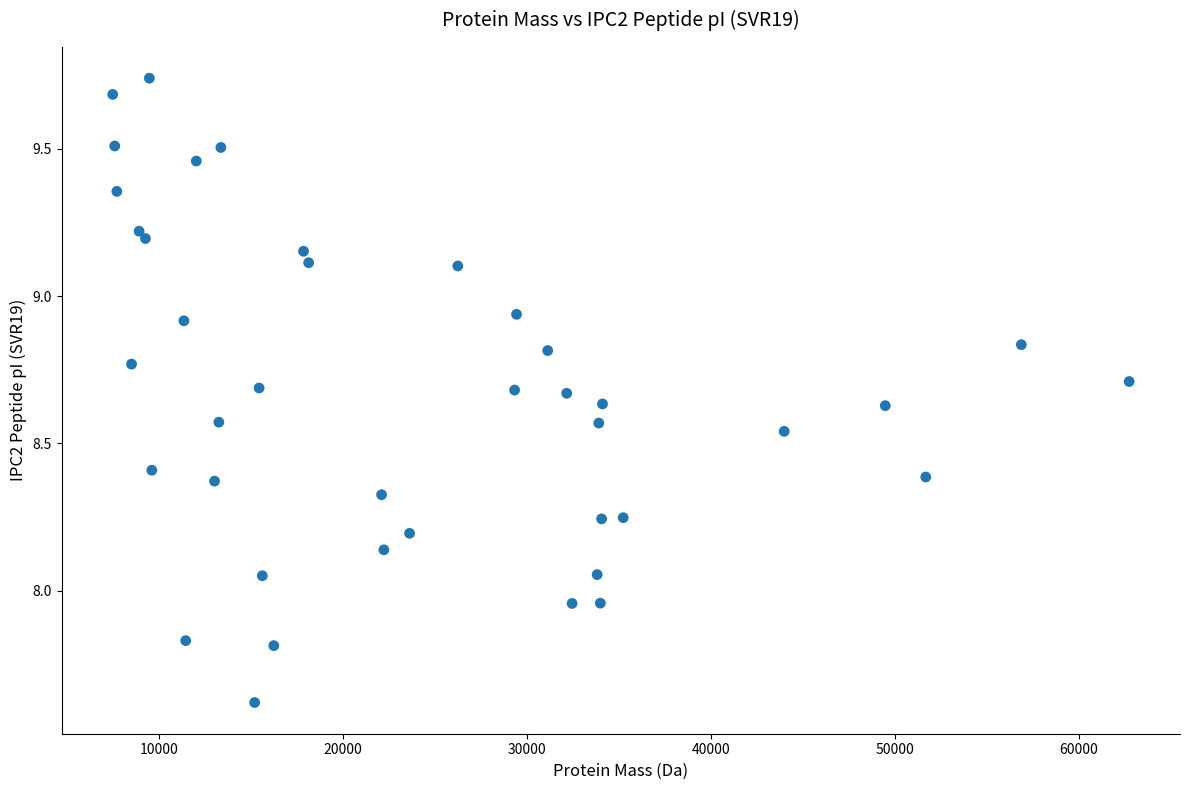

What is the range of X values (max minus min)?

55287.6